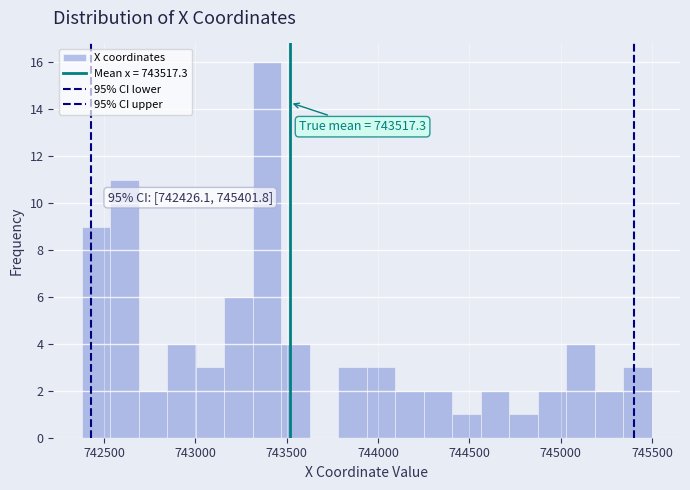

Read against the x-axis, roughly where is the centre of the tallest bar?

743400